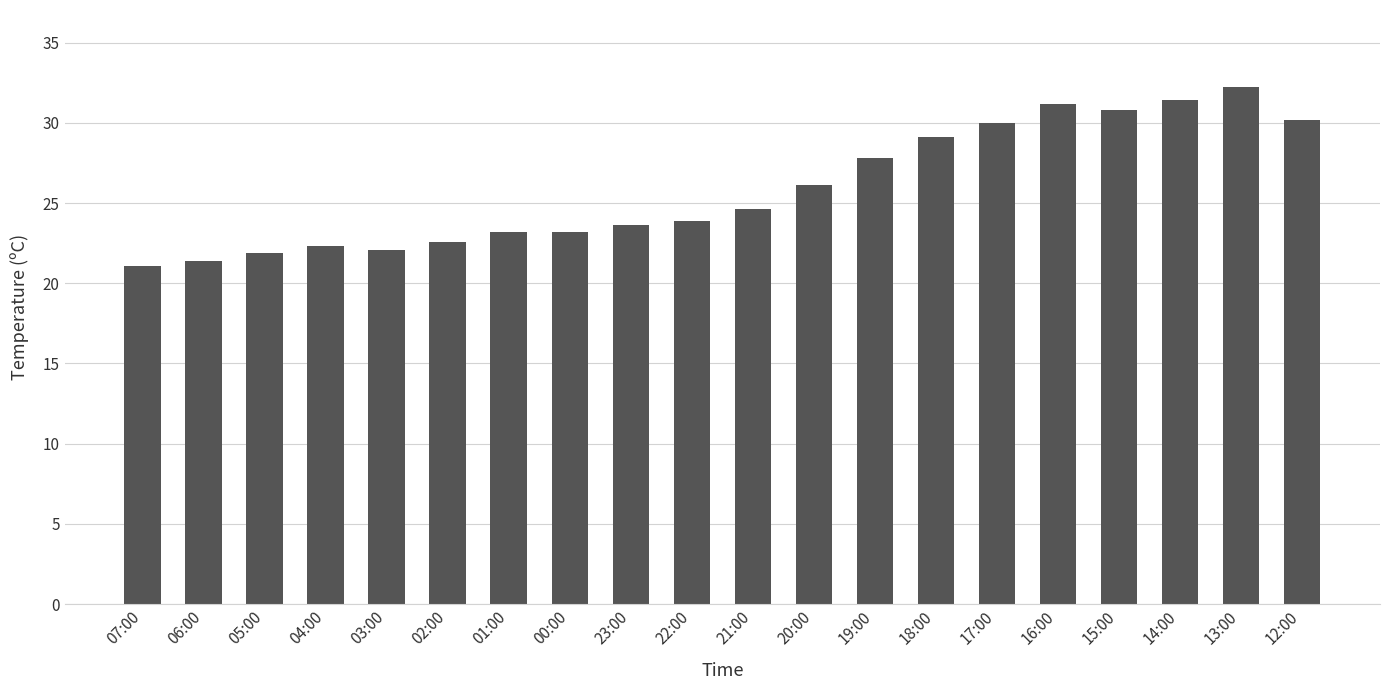

The value at 18:00 is 43.4. True or false?

False